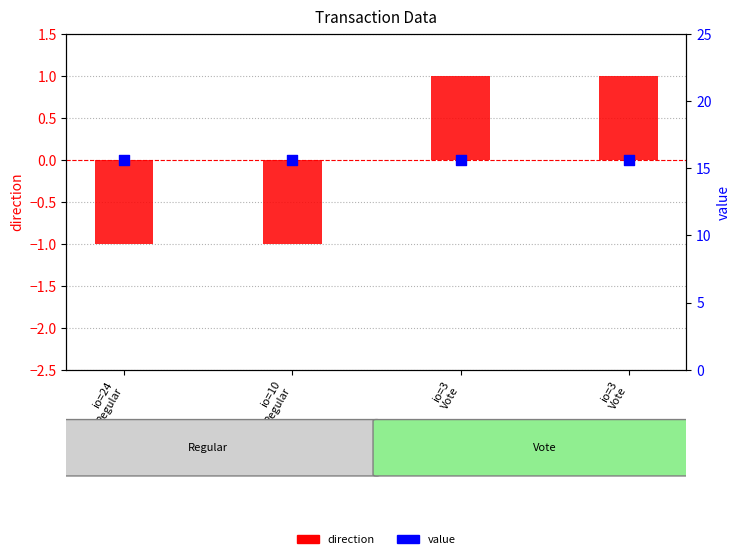

What is the total value across all series at io=3
Vote?

16.6